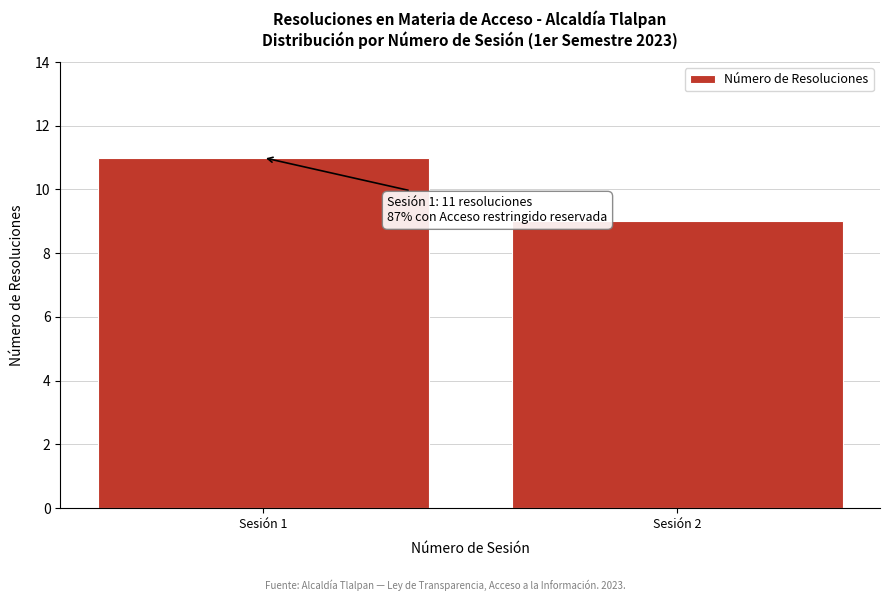

Reading left to right, list all the values displayed in this chart.

11	9